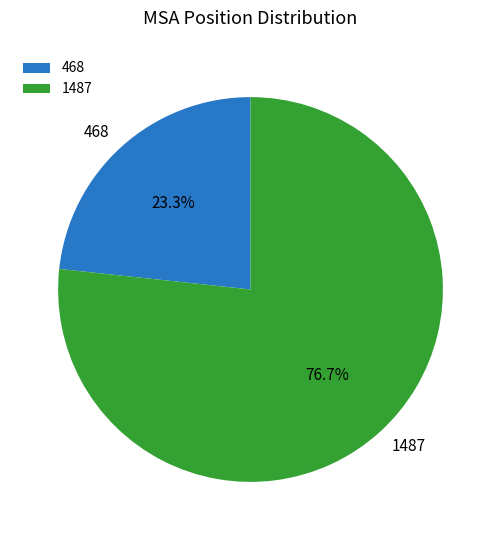

What is the largest slice in the pie chart?

1487